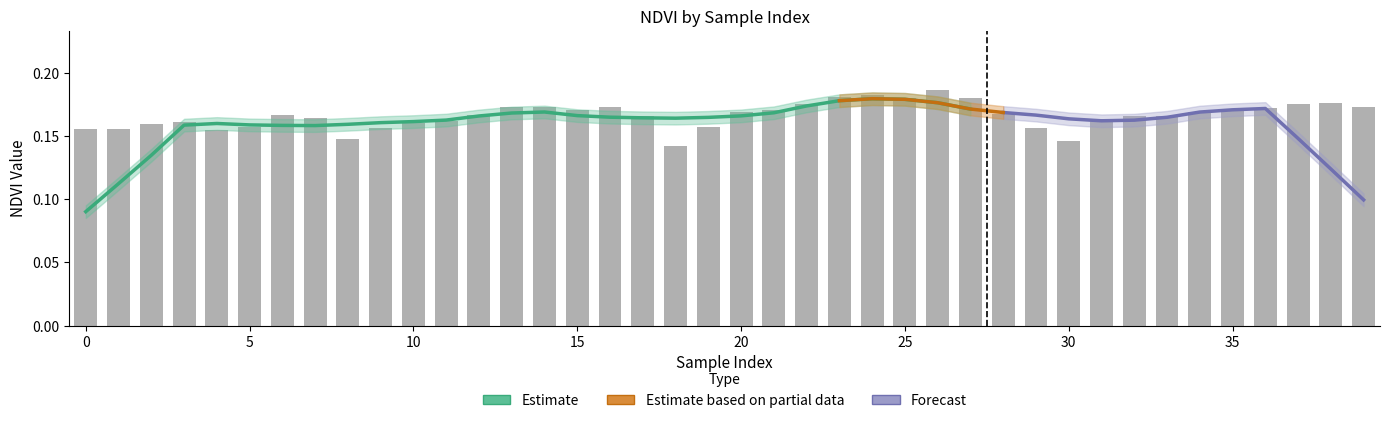

True or false: the data shows 0.2 at 12.

False